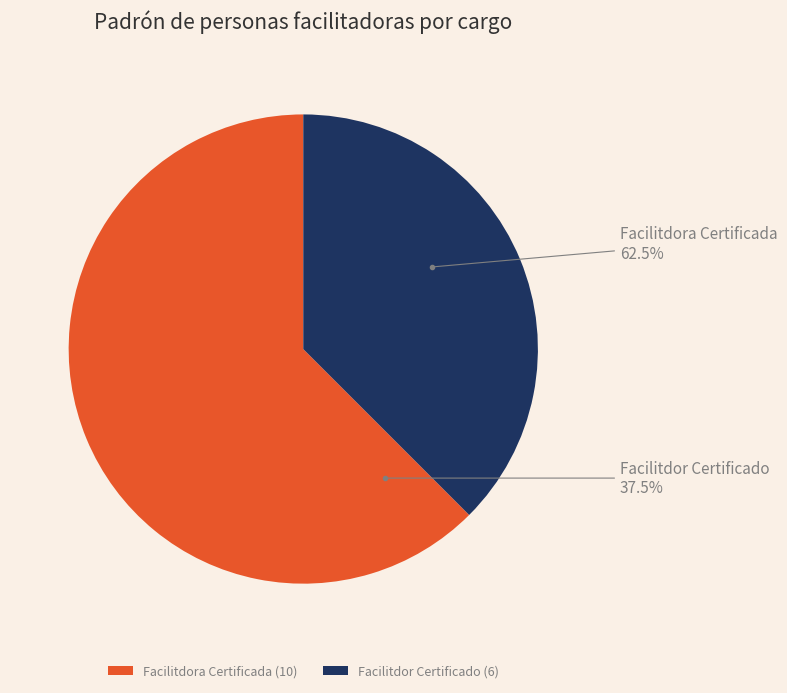

Do Facilitdora Certificada and Facilitdor Certificado together represent more than half of the pie?

Yes